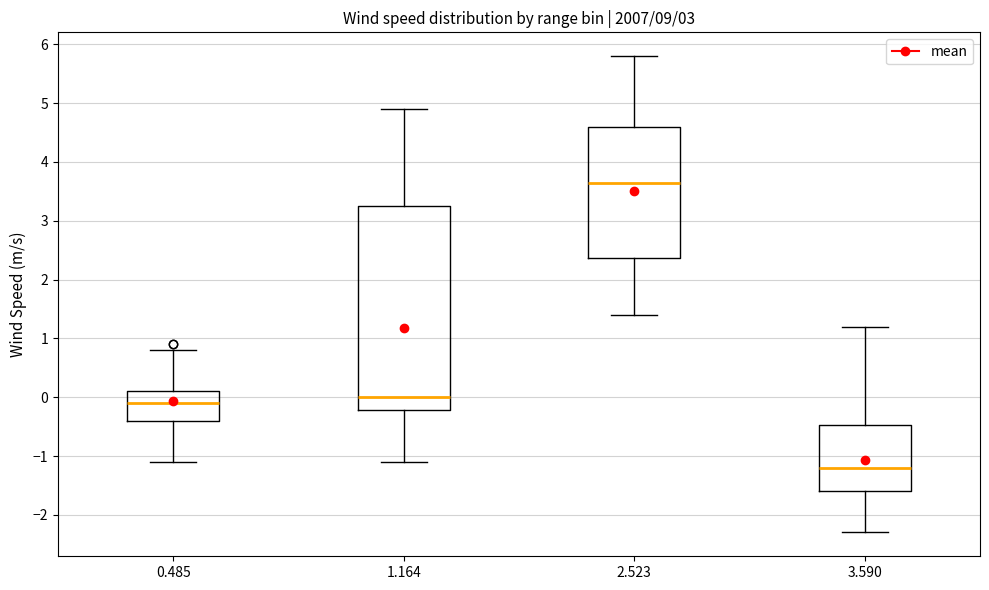

Reading left to right, read every box against the y-axis: the position of its median line, the range the box covers, and the ends of its whiskers. The values are not printed on the chart, so give them approximately, as read against the axis.

0.485: median -0.1, box -0.4 to 0.1, whiskers -1.1 to 0.8
1.164: median 0.0, box -0.2 to 3.3, whiskers -1.1 to 4.9
2.523: median 3.7, box 2.4 to 4.6, whiskers 1.4 to 5.8
3.590: median -1.2, box -1.6 to -0.5, whiskers -2.3 to 1.2